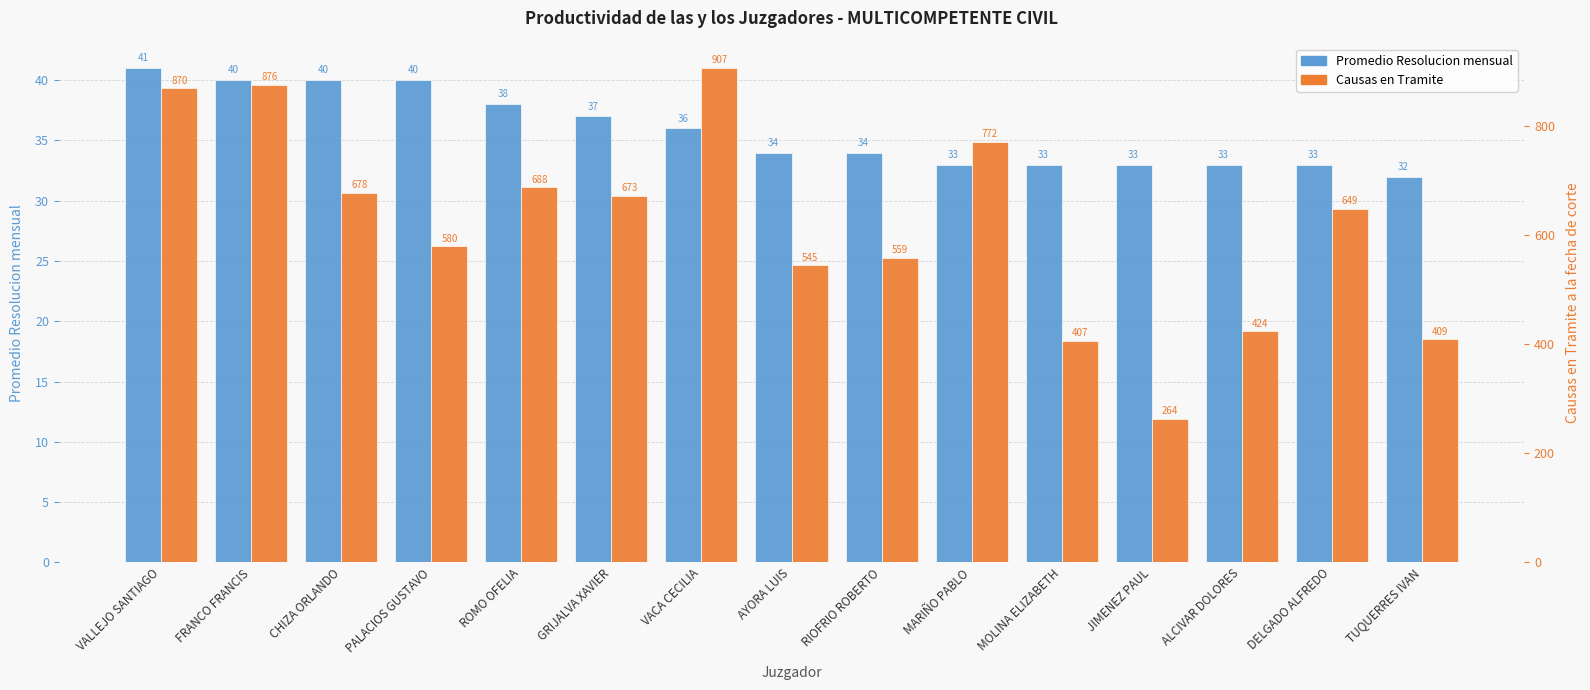

What is the sum of the Causas en Tramite values at RIOFRIO ROBERTO and CHIZA ORLANDO?

1237